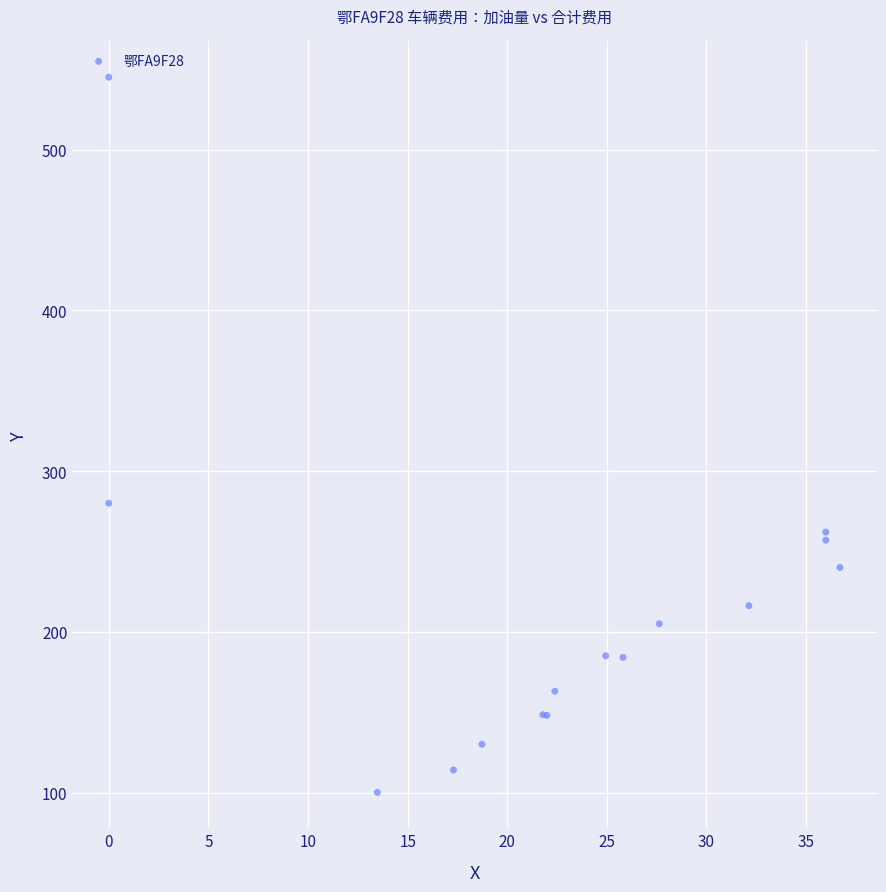

What Y value in the scatter plot is closest to 322?

280.0